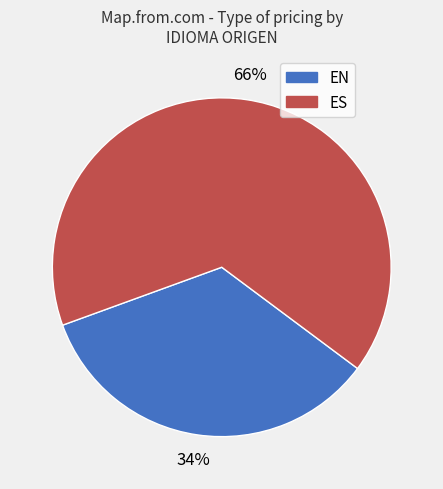

Is there any slice that represents more than half of the pie?

Yes